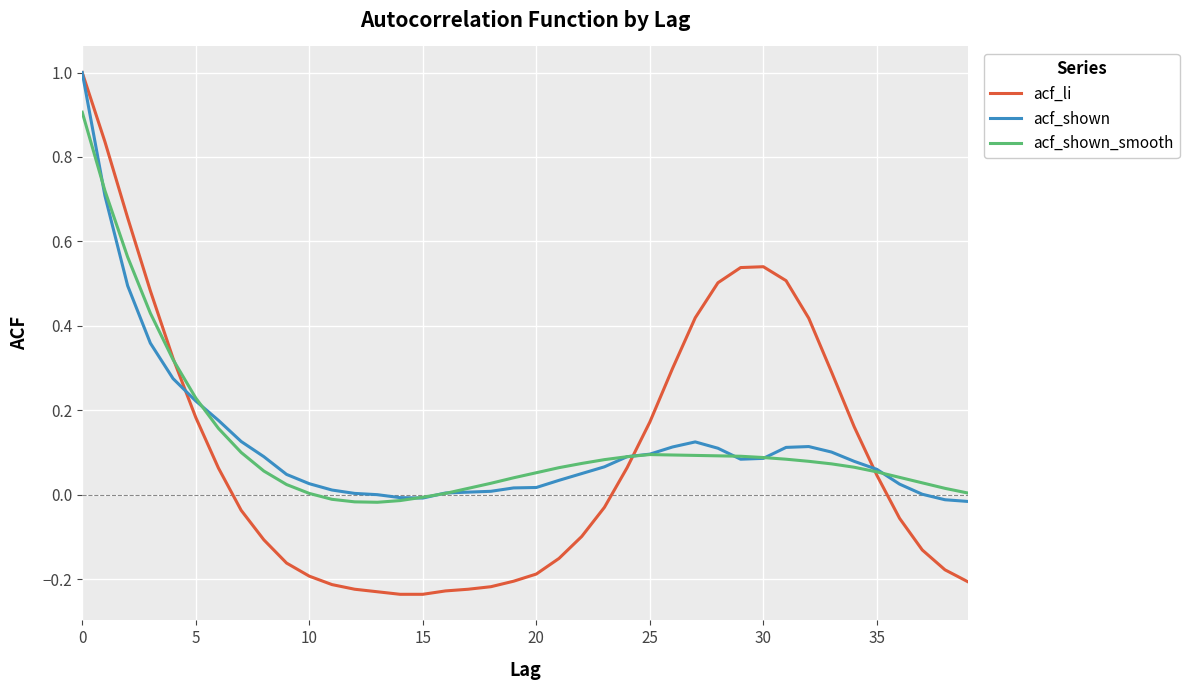

Which series has the largest range (max minus min)?

acf_li